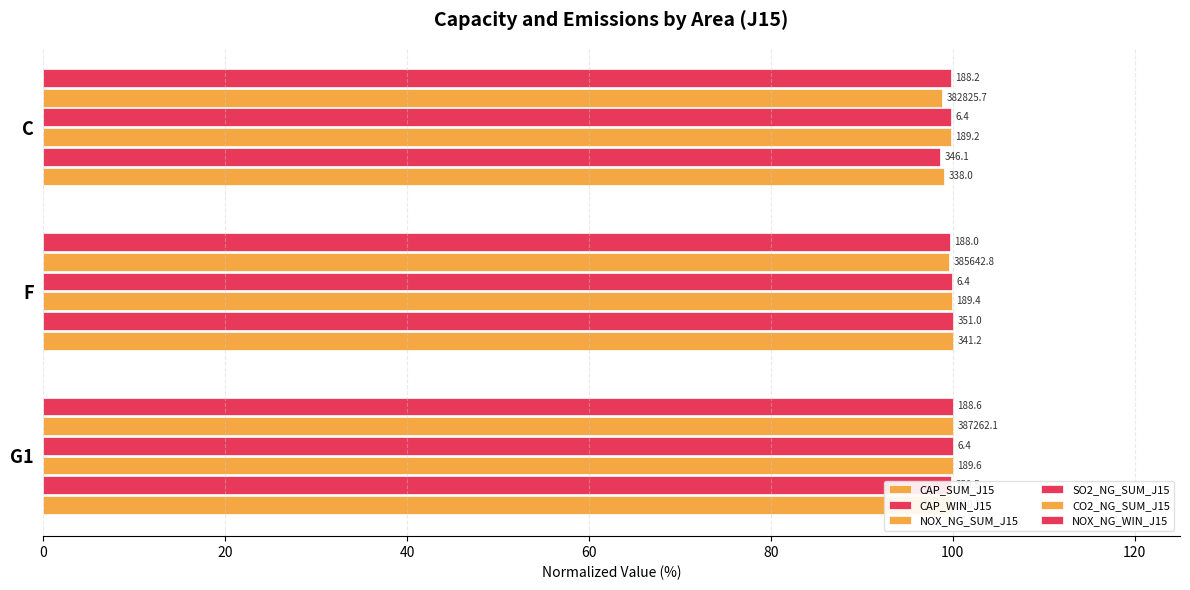

What is the value of the NOX_NG_WIN_J15 bar at the 1st from the left?

100.0